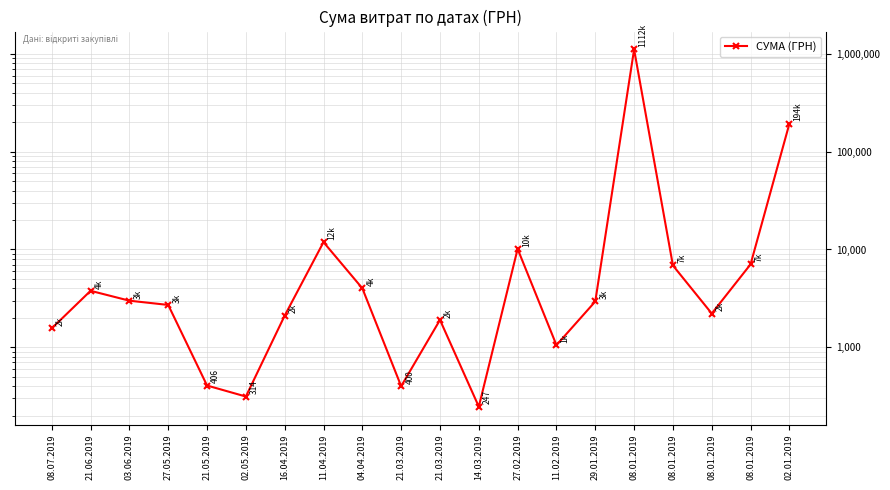

List the labels in order of value, smallest first.

14.03.2019, 02.05.2019, 21.03.2019, 21.05.2019, 11.02.2019, 08.07.2019, 21.03.2019, 16.04.2019, 08.01.2019, 27.05.2019, 29.01.2019, 03.06.2019, 21.06.2019, 04.04.2019, 08.01.2019, 08.01.2019, 27.02.2019, 11.04.2019, 02.01.2019, 08.01.2019